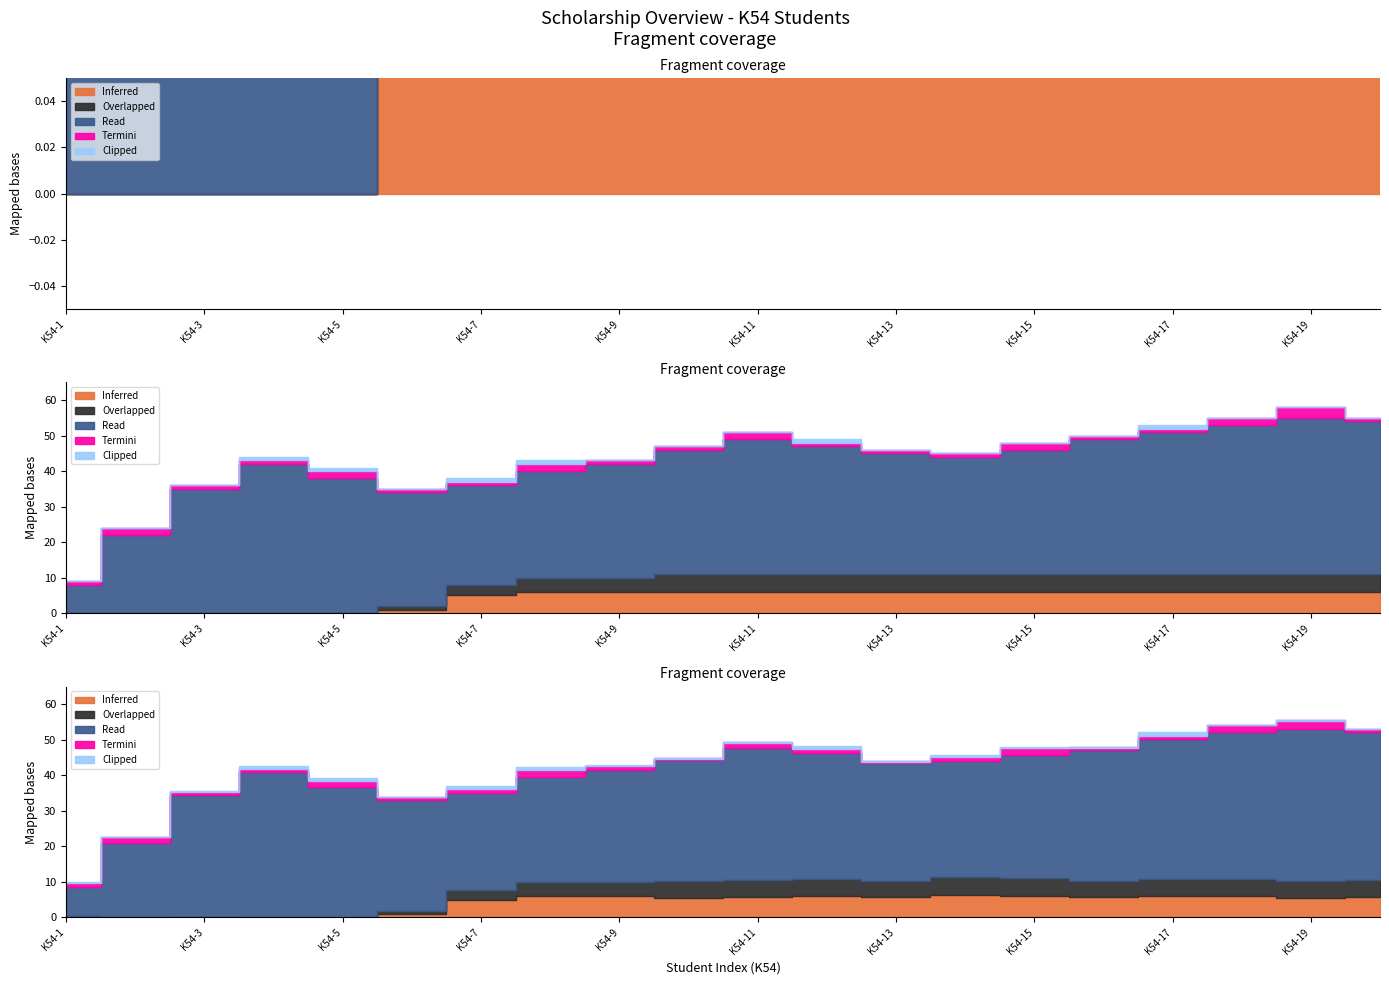

Is the value of Overlapped at K54-6 greater than the value of Read at K54-17?

No